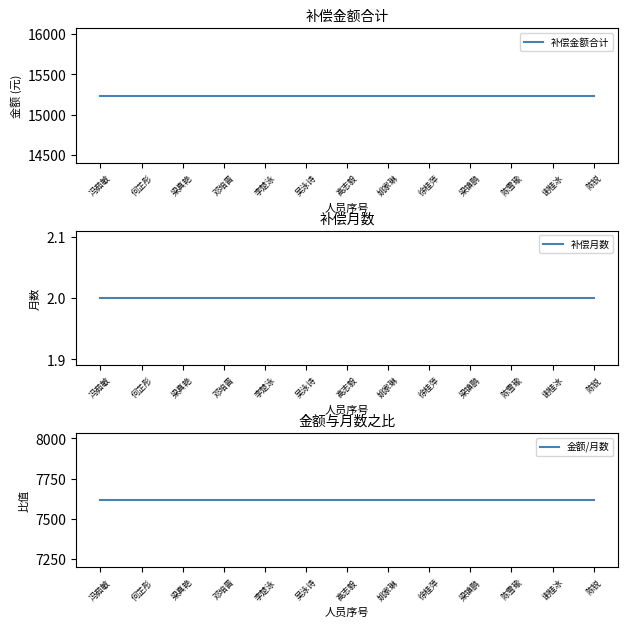

Between 谢桂冰 and 李楚泳, which is larger?

谢桂冰